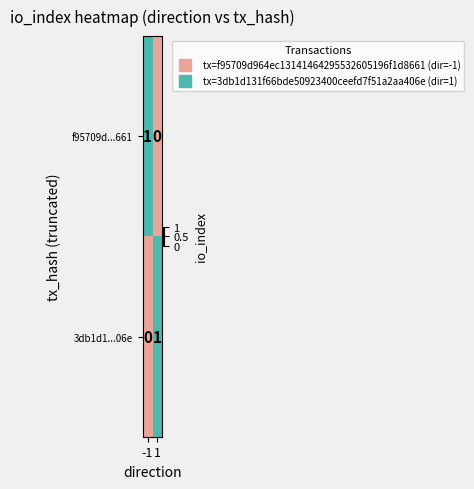

At 1, list the series in order from largest to smallest.

3db1d1...06e, f95709d...661